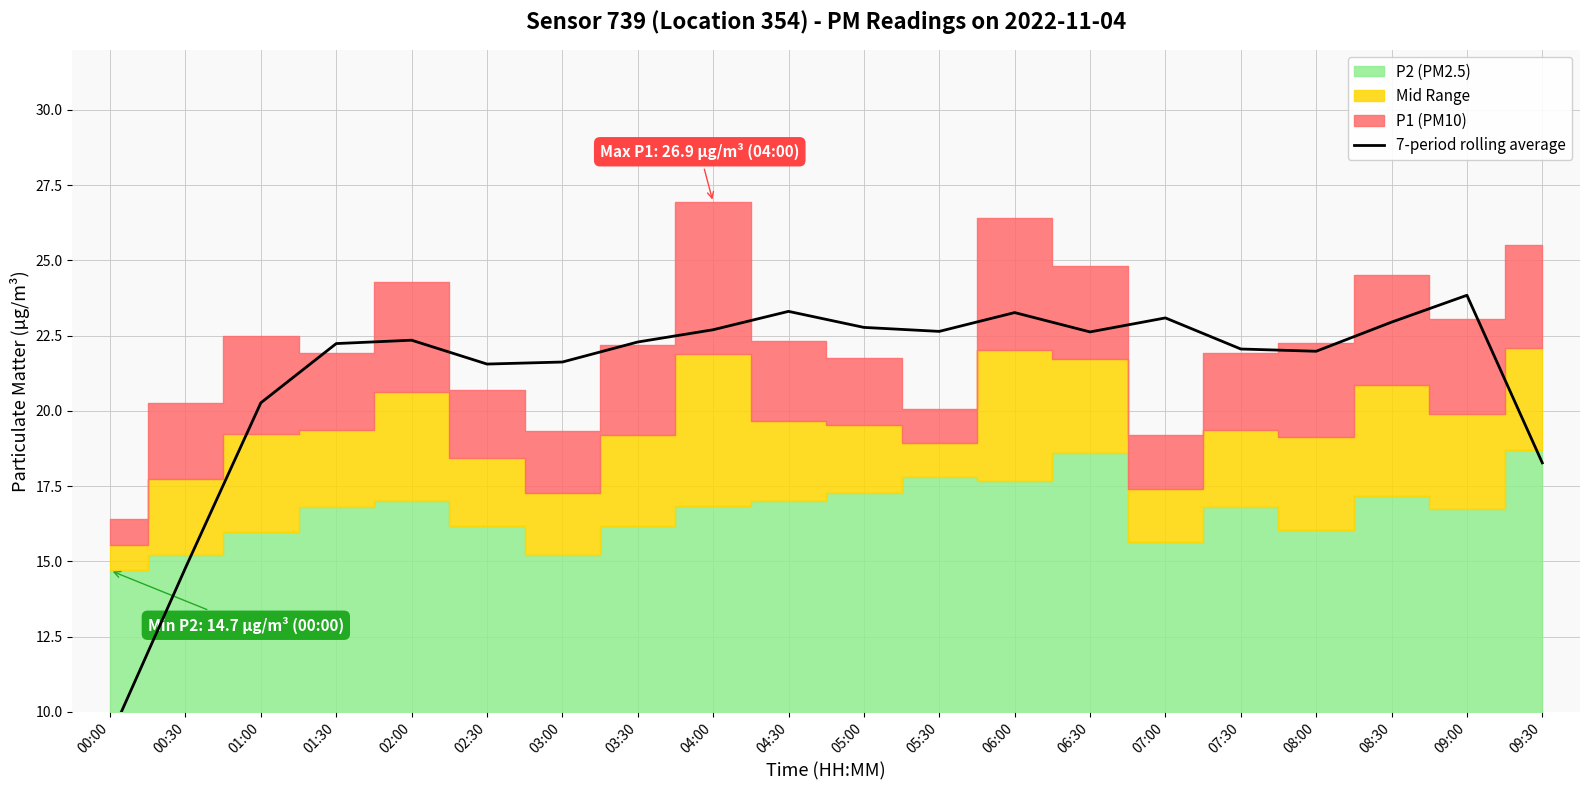

What is the minimum value shown in the chart?

9.2